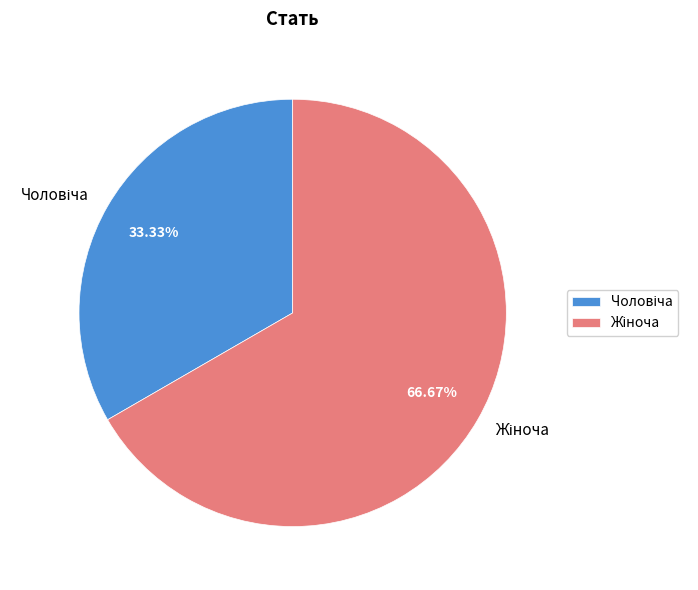

Is there a majority slice in this chart?

Yes